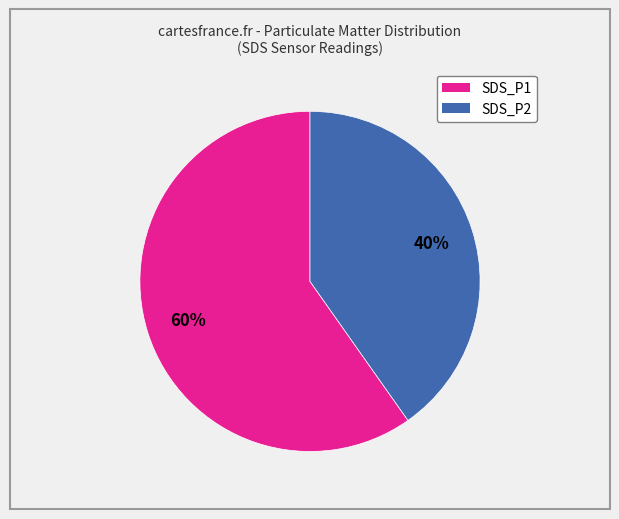

How many slices are in this pie chart?

2